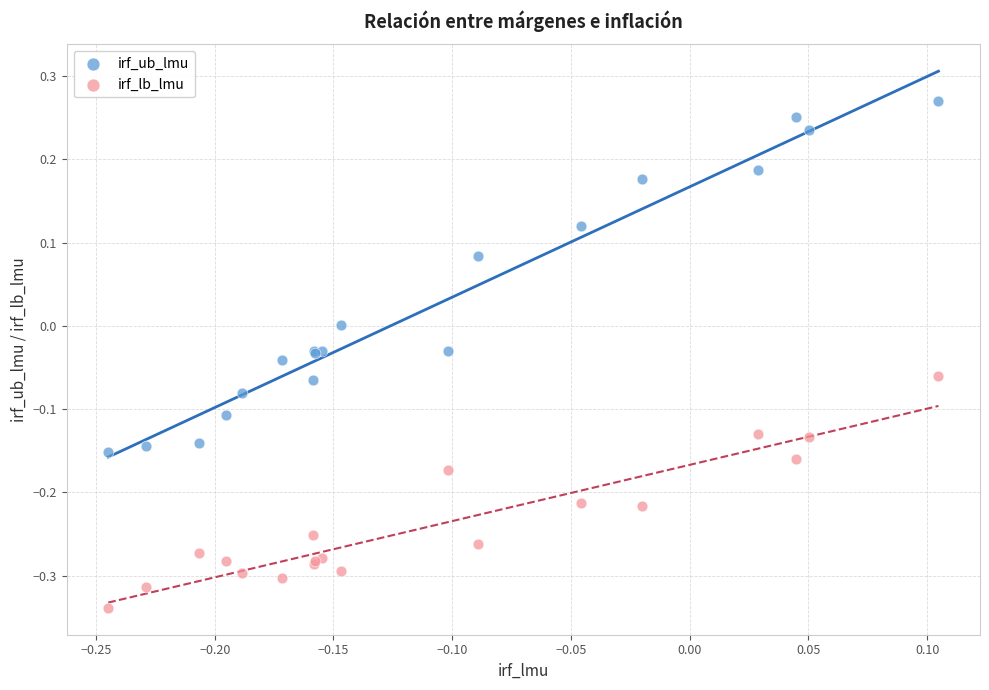

Which series has the largest Y range (max minus min)?

irf_ub_lmu